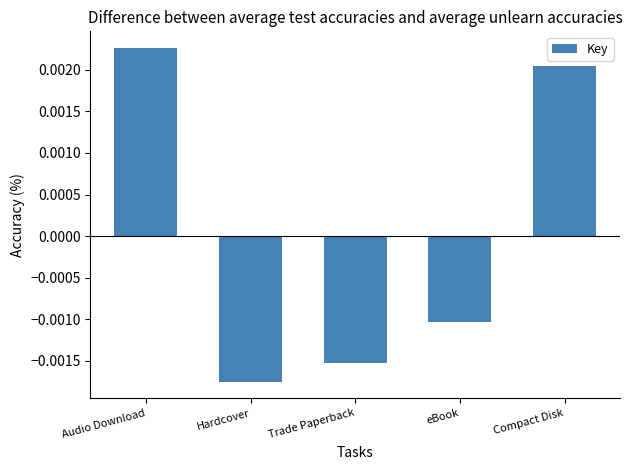

Between Trade Paperback and Audio Download, which is larger?

Audio Download